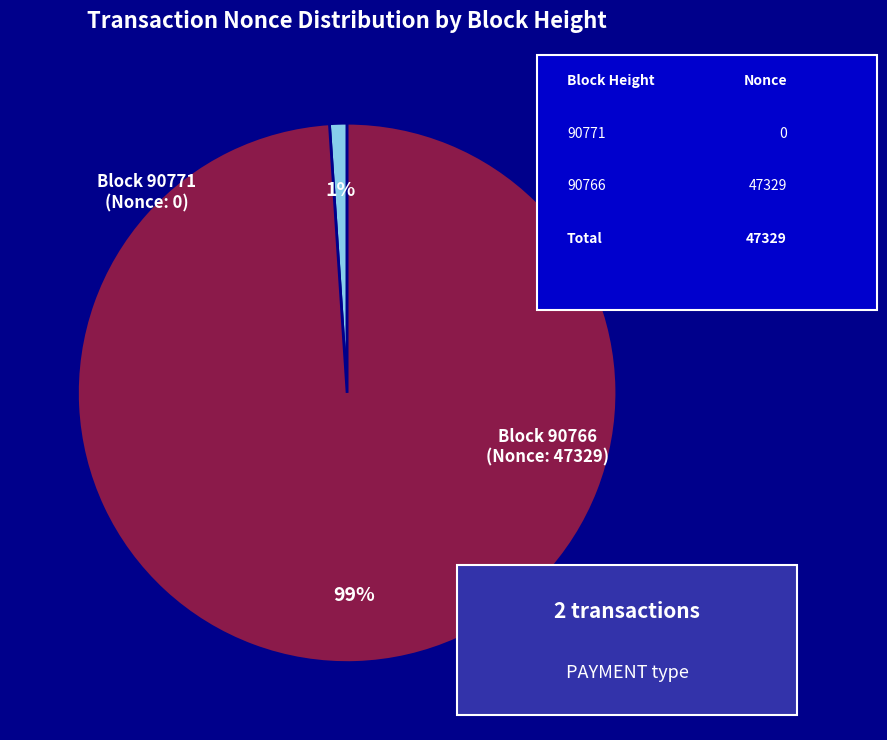

Is there a majority slice in this chart?

Yes